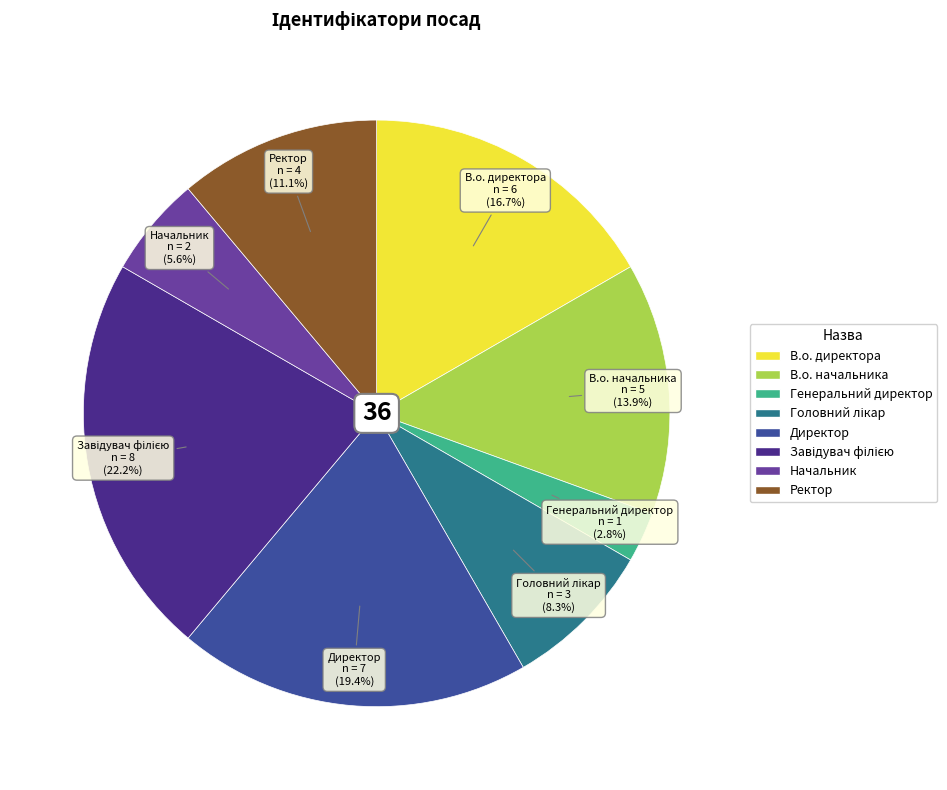

How many slices are in this pie chart?

8